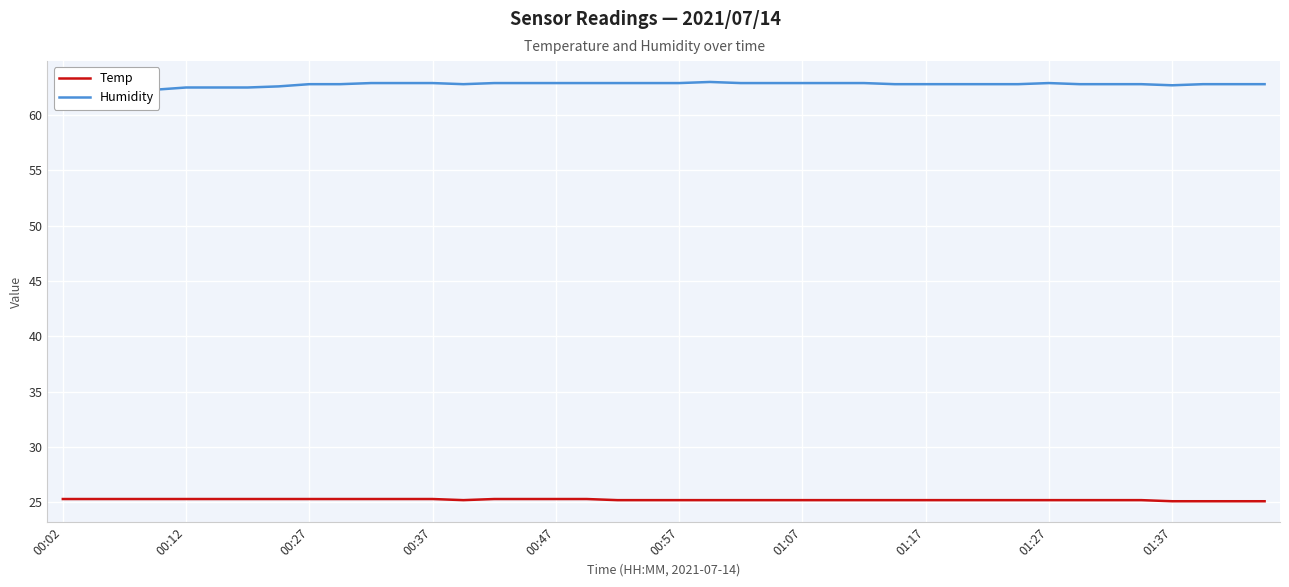

Between 22 and 00:02, which is larger?

00:02